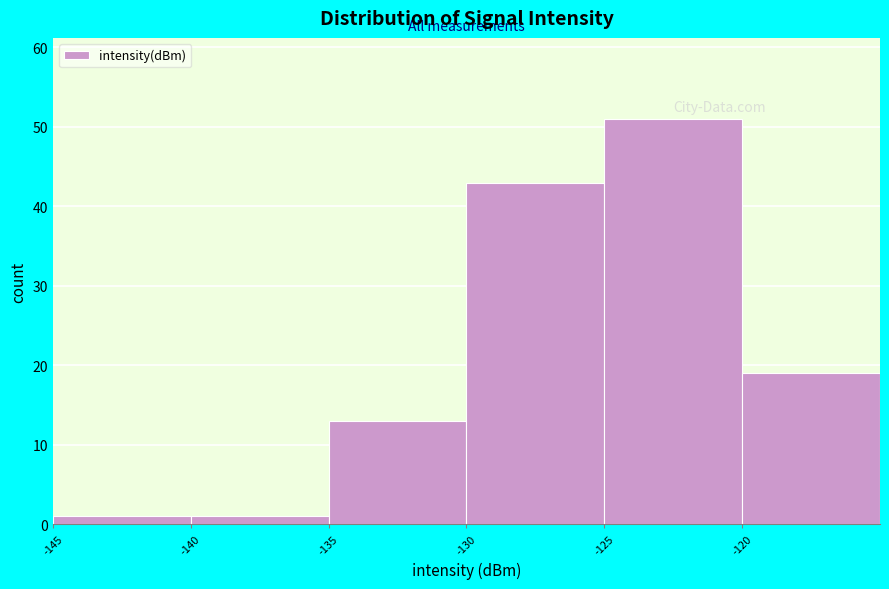

Reading left to right, list every bar in this chart as the range it spans on the x-axis followed by its height. The values are not printed on the chart, so give them approximately, as read against the axis.

-145 to -140: 1
-140 to -135: 1
-135 to -130: 13
-130 to -125: 43
-125 to -120: 51
-120 to -115: 19